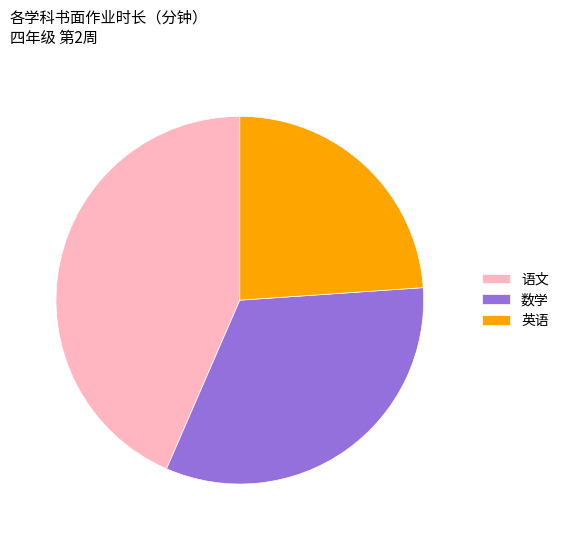

Count the number of slices in the pie.

3